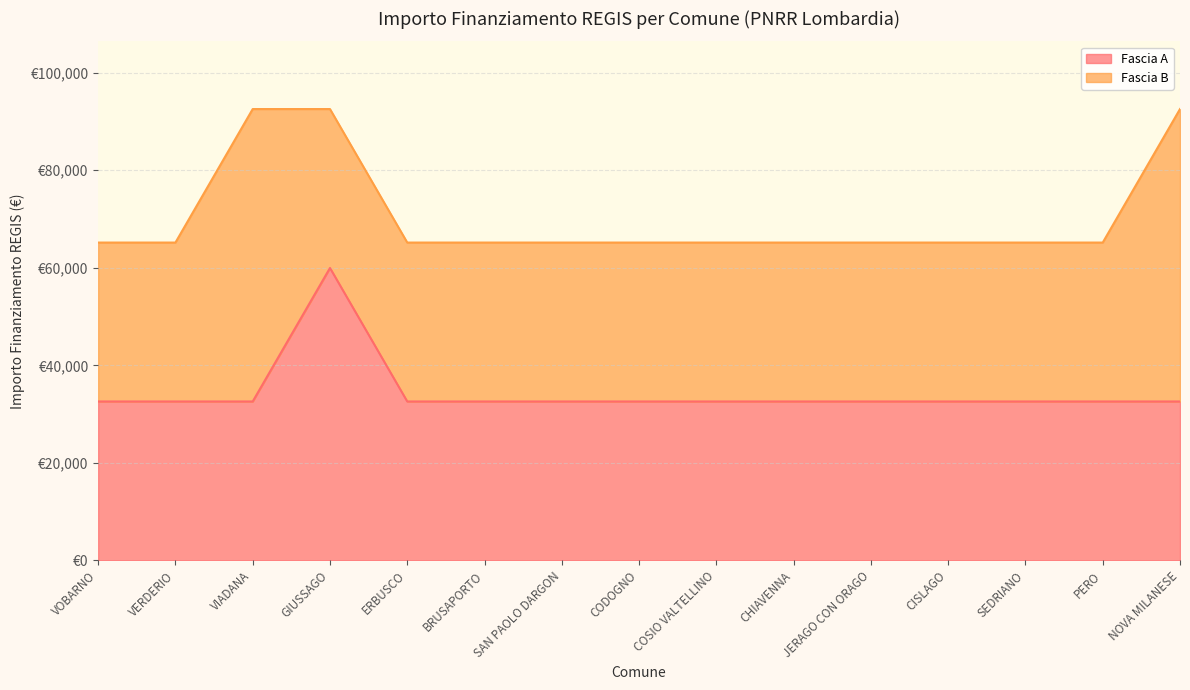

True or false: the data shows 32589 at ERBUSCO.

True